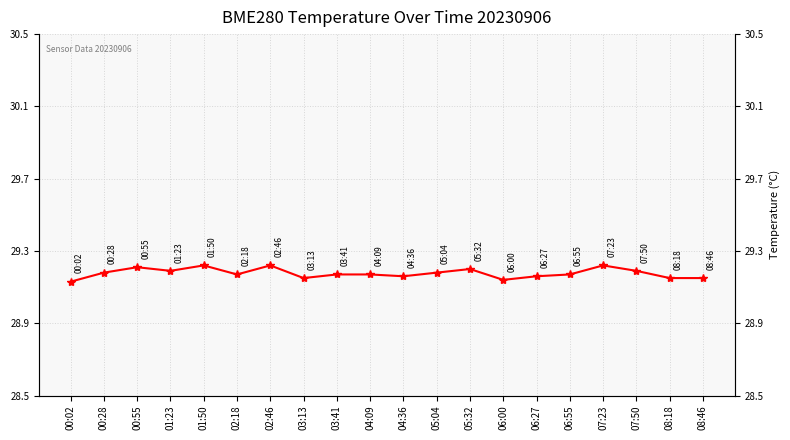

Does the chart have visible grid lines?

Yes